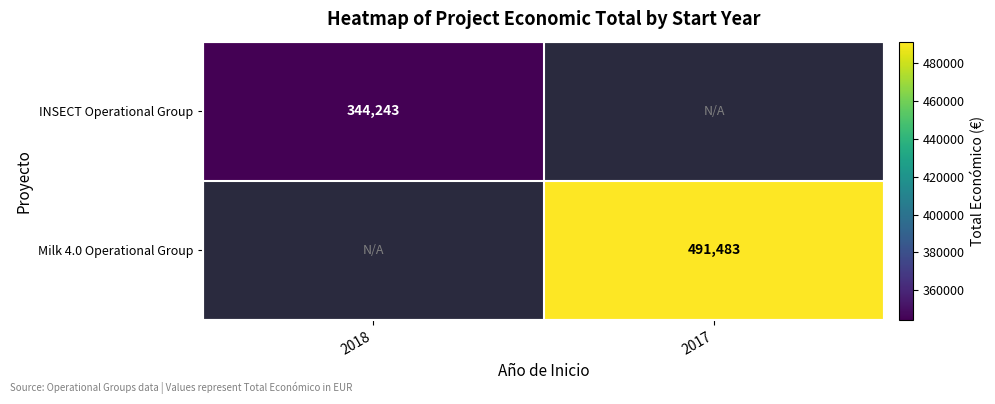

The value of Milk 4.0 Operational Group at 2017 is 324139.0. True or false?

False